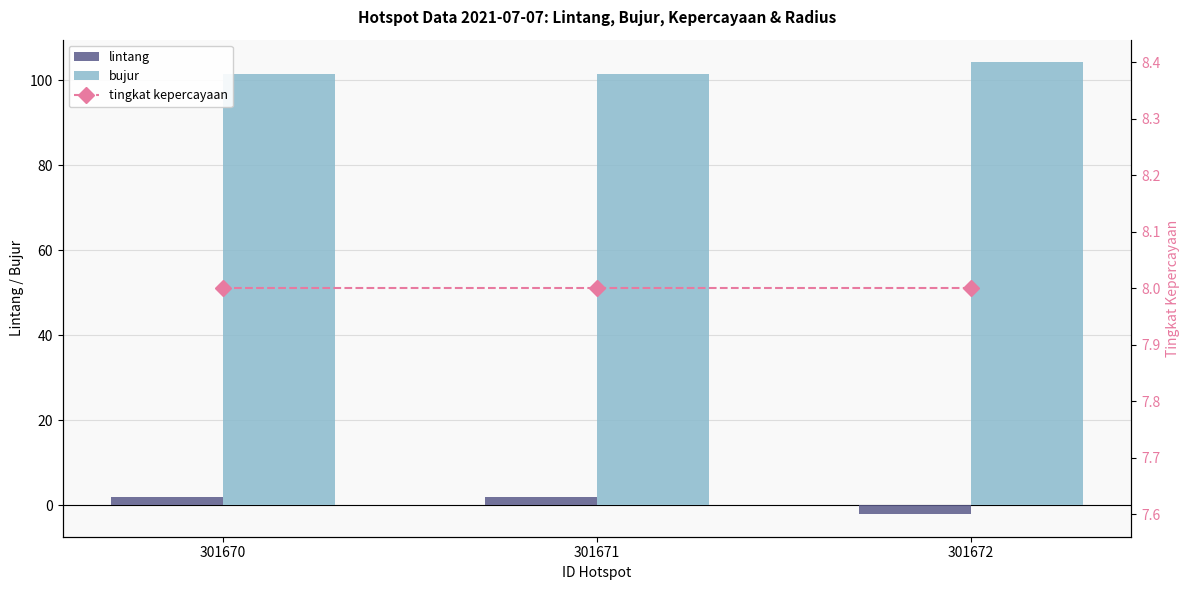

Reading right to left, extract all data points from this chart.

lintang: 301672=-2.1	301671=1.9	301670=1.9
bujur: 301672=104.3	301671=101.6	301670=101.5
tingkat kepercayaan: 301672=8.0	301671=8.0	301670=8.0